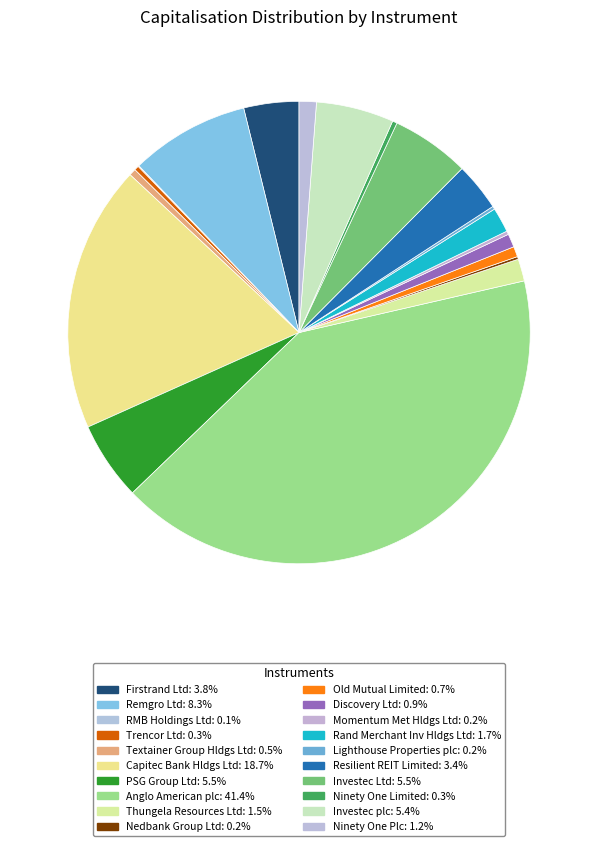

Count the number of slices in the pie.

20